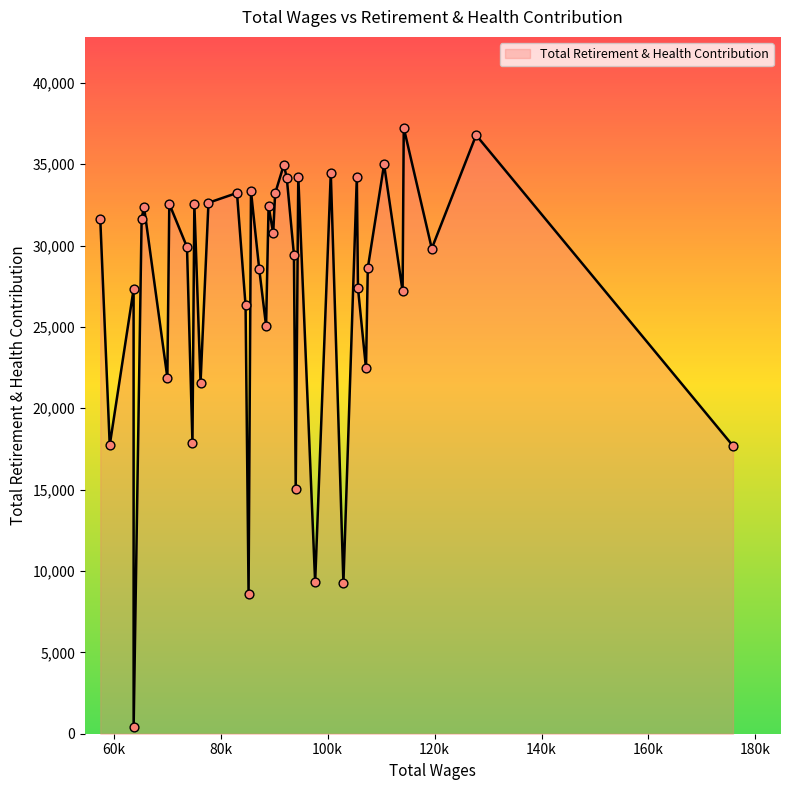

Is this an area chart (filled region under the line)?

Yes